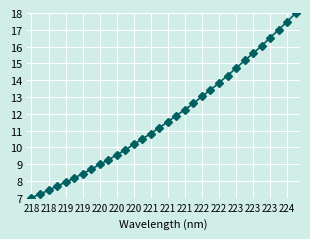

What is the minimum value shown in the chart?

7.0